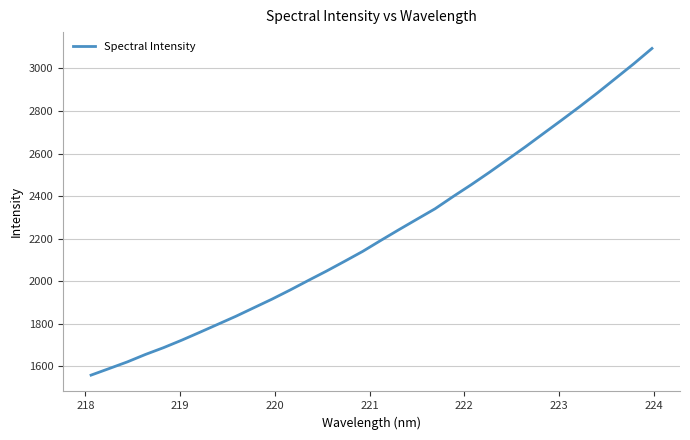

How many lines are shown in the chart?

1